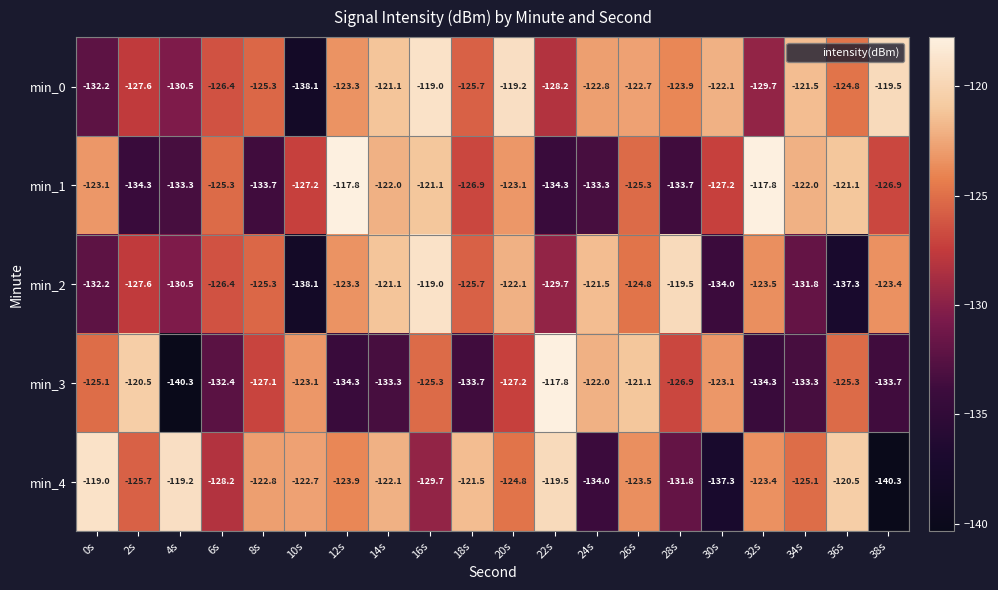

At which label does min_2 reach its peak?

16s